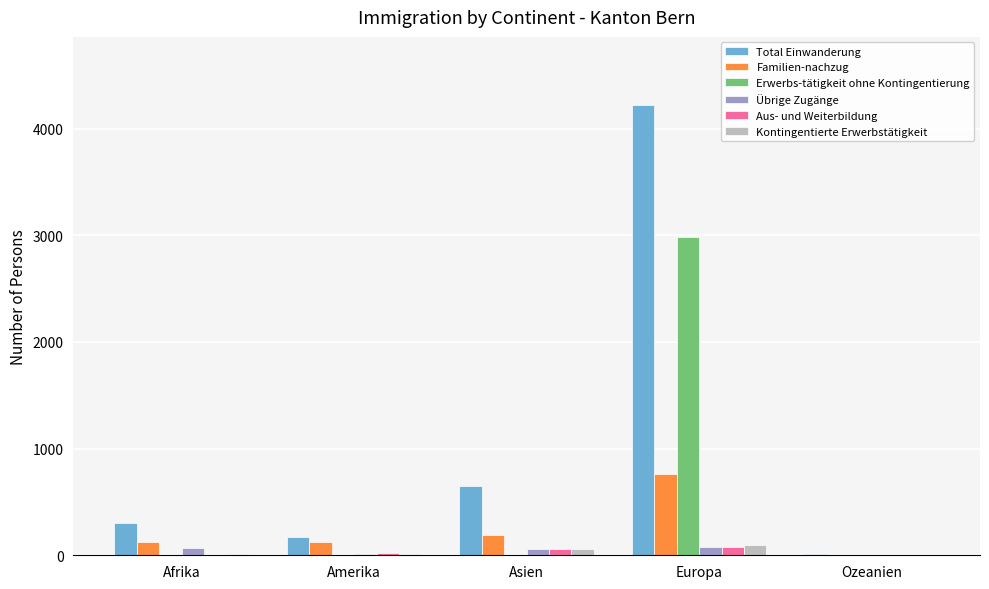

At which label is Total Einwanderung closest to 2119?

Asien